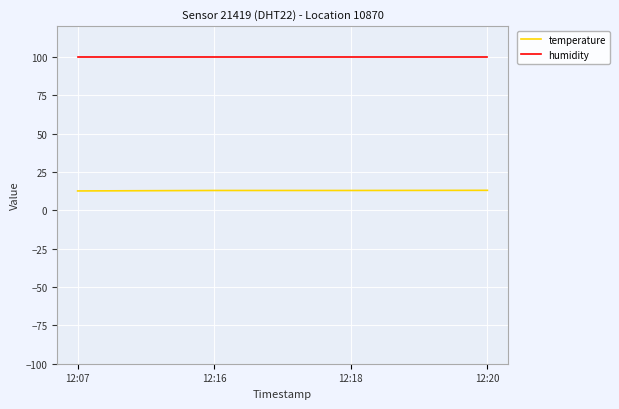

What is the lowest value of the humidity series?

99.9